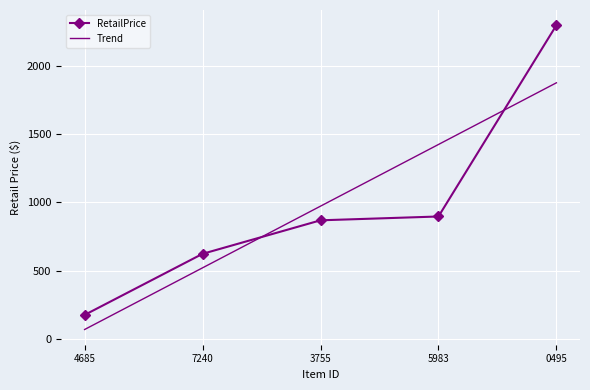

What position from the left is 3755?

3